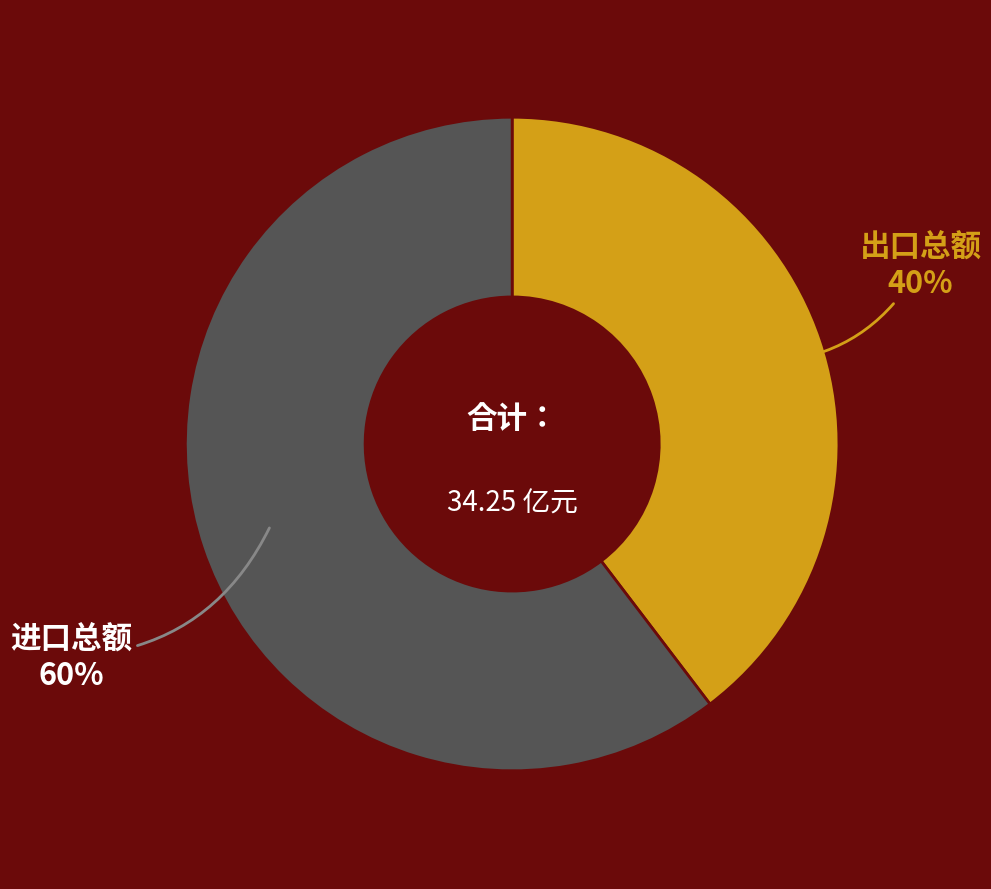

Is there any slice that represents more than half of the pie?

Yes